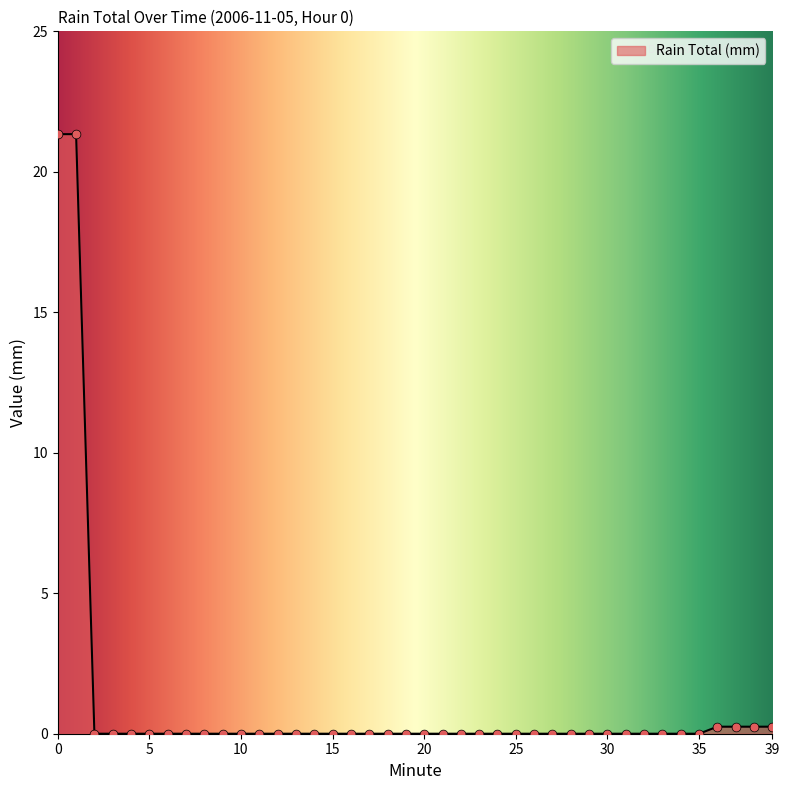

What is the difference between the maximum and minimum values?

21.3